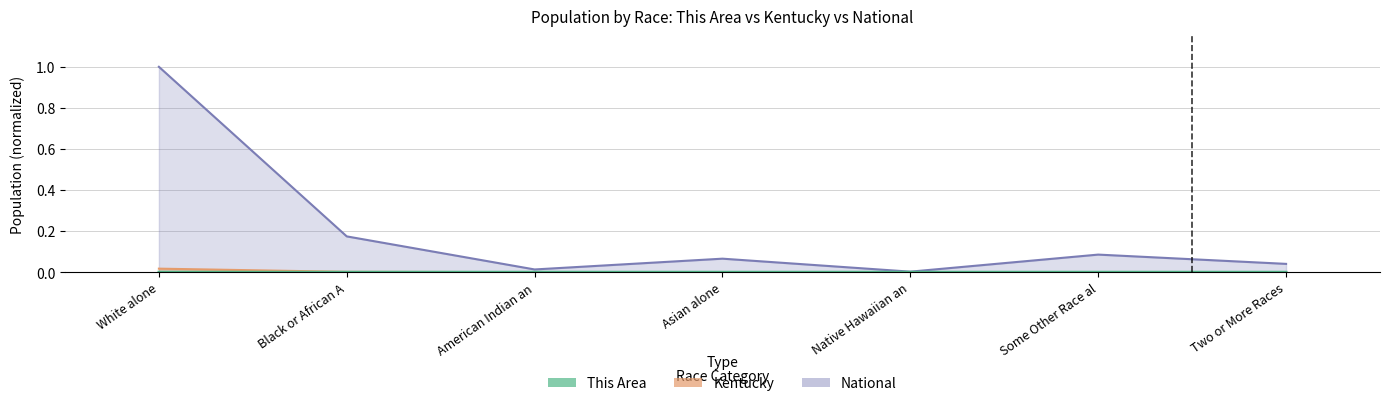

How many lines are shown in the chart?

3